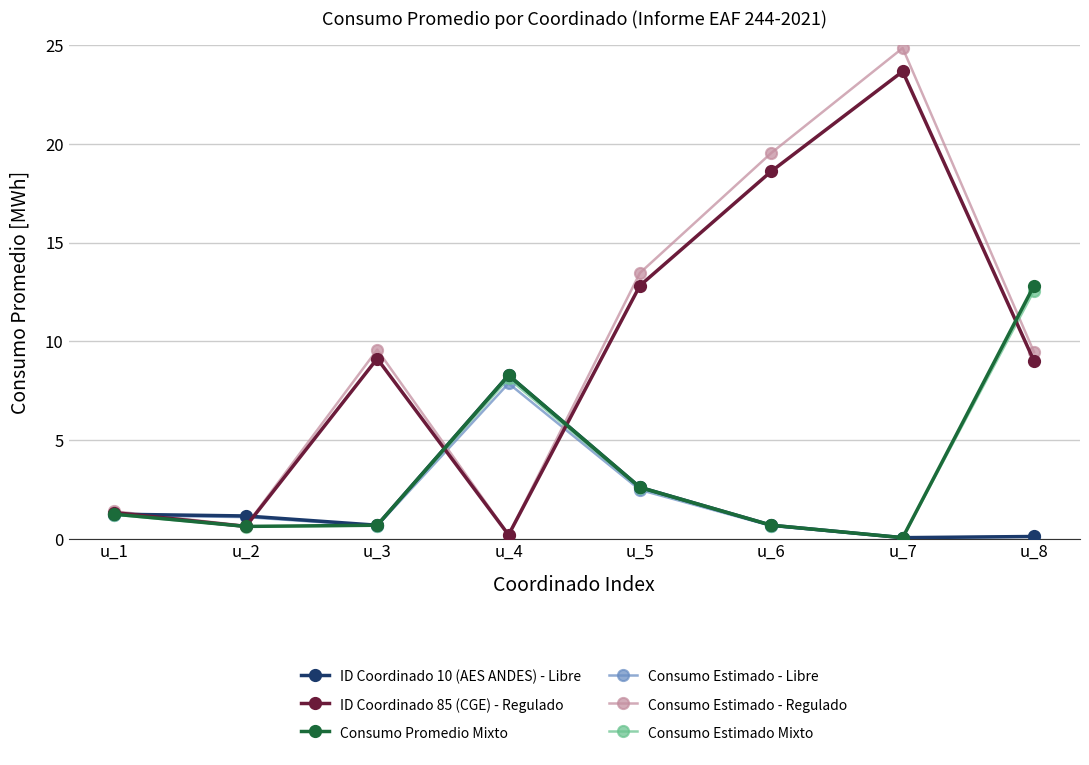

Which series changed the most between u_2 and u_7?

Consumo Estimado - Regulado